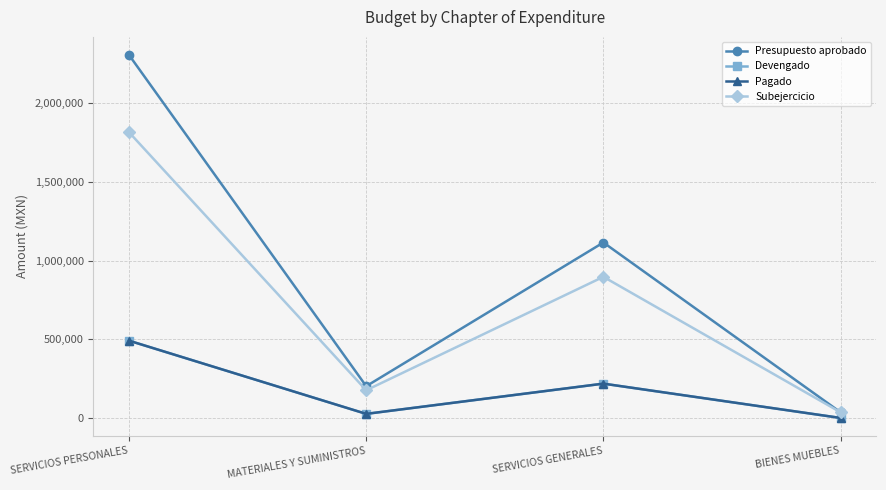

What is the sum of all Devengado values?

734892.0